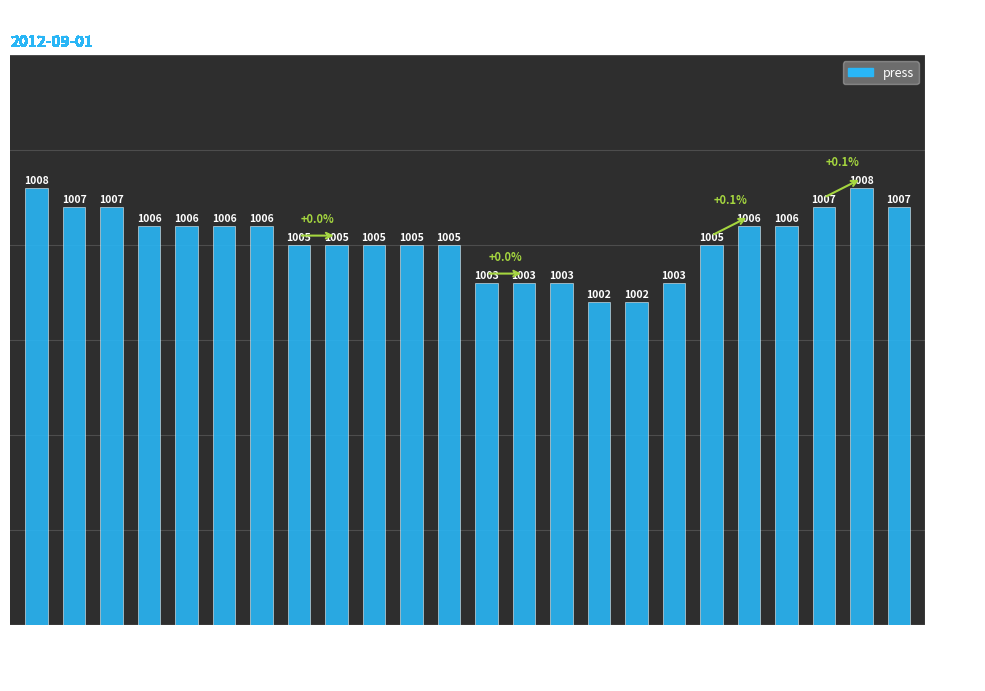

Approximately how many times larger is the value at 09:00 compared to 01:00?

1.0